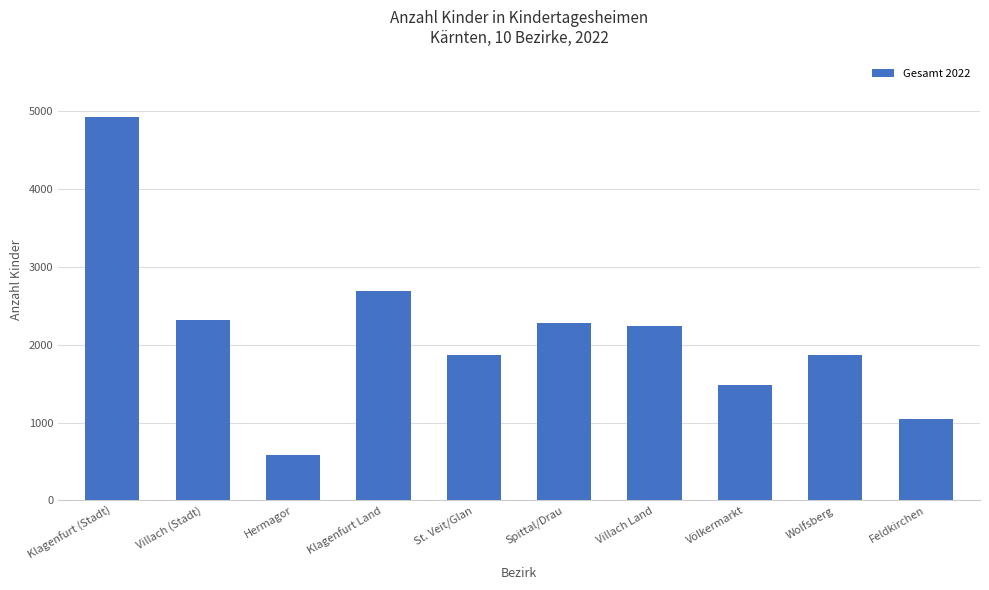

The value at Klagenfurt Land is 4163. True or false?

False